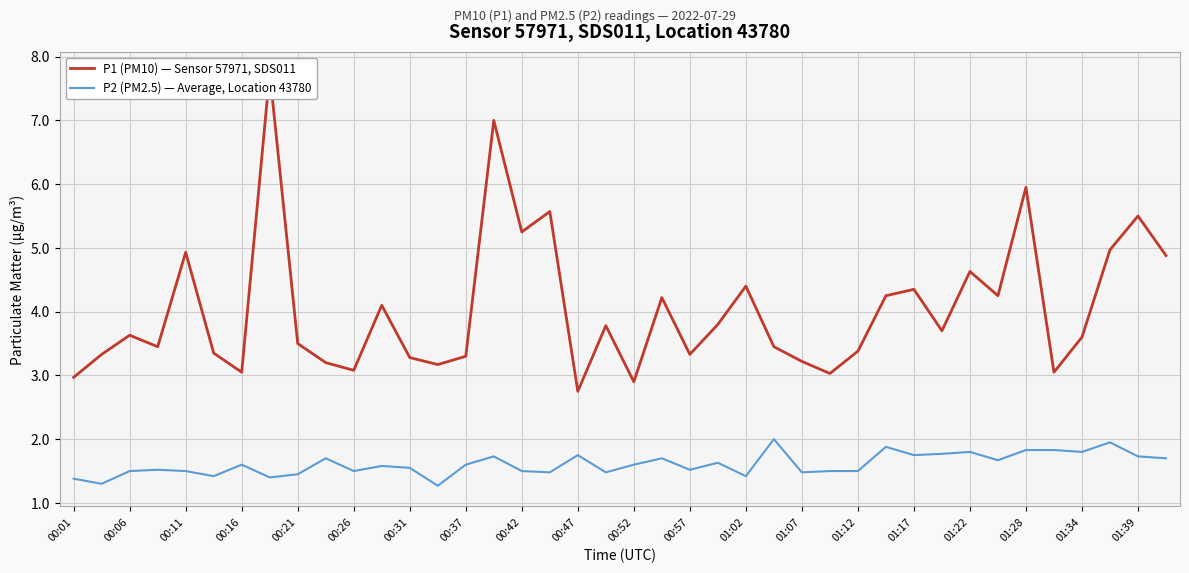

Does the chart have visible grid lines?

Yes